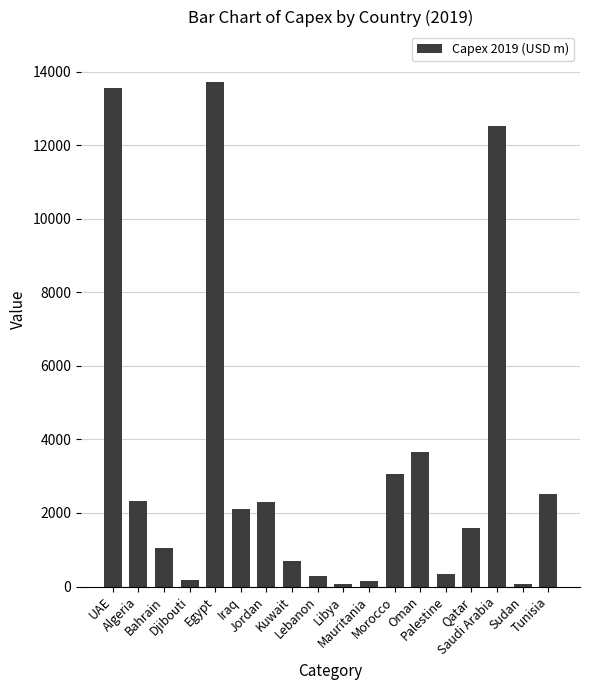

Where does the data first go above 2117?

UAE